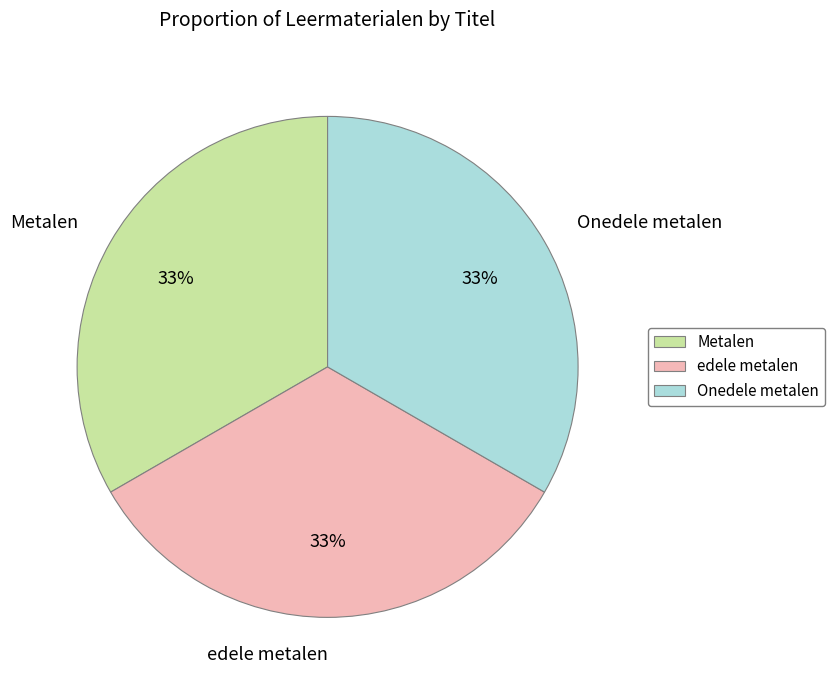

Is there a majority slice in this chart?

No